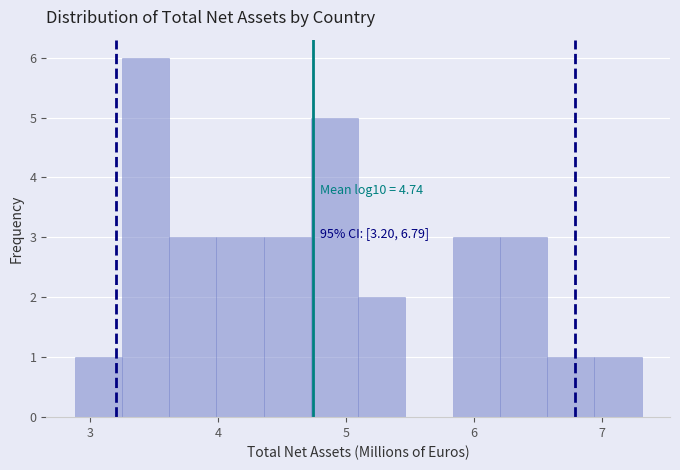

Around what value on the x-axis is the tallest bar? Give the approximate position of its centre, as read against the axis.

3.4